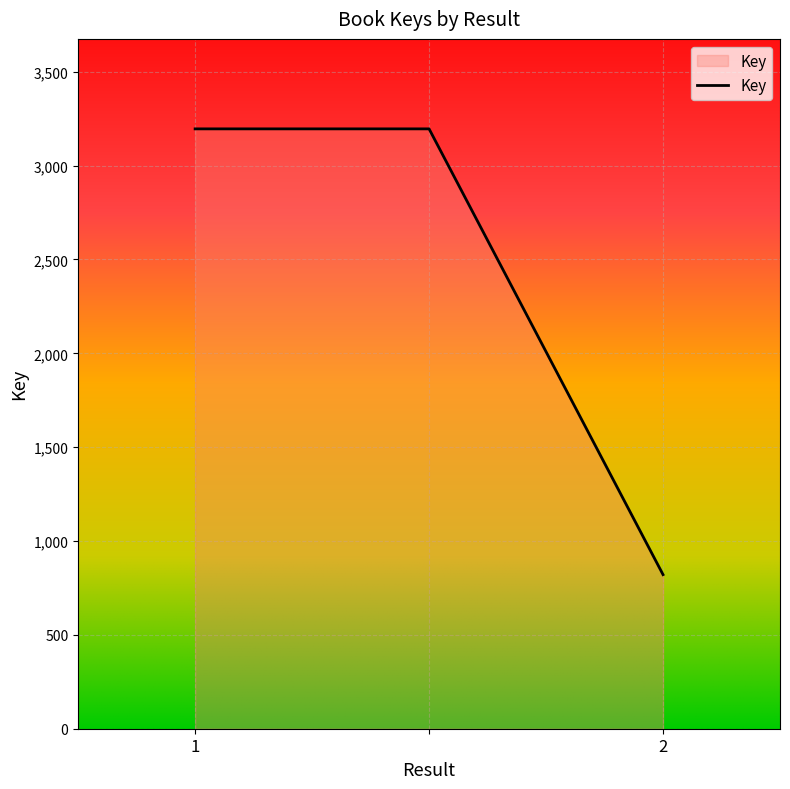

What is the greatest value displayed?

3196